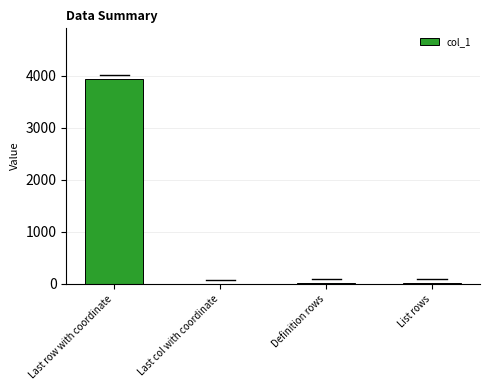

Which has a higher value, Last row with coordinate or Last col with coordinate?

Last row with coordinate